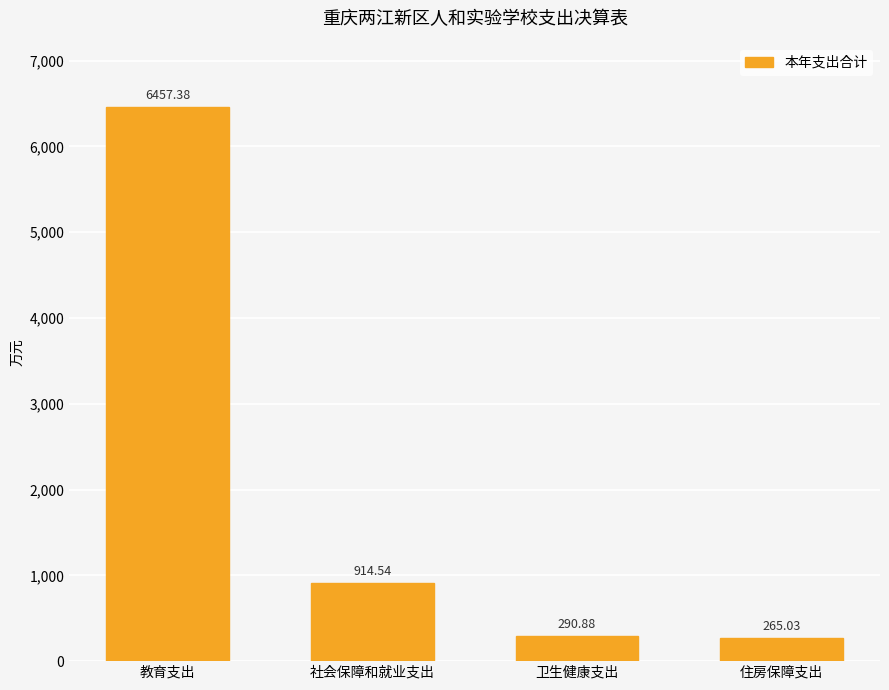

What is the label of the 1st bar from the right?

住房保障支出